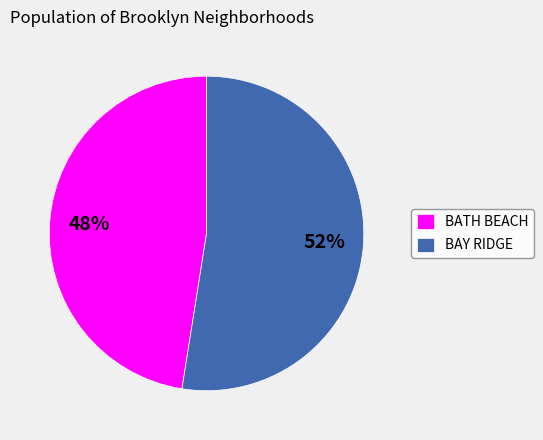

How many slices are in this pie chart?

2